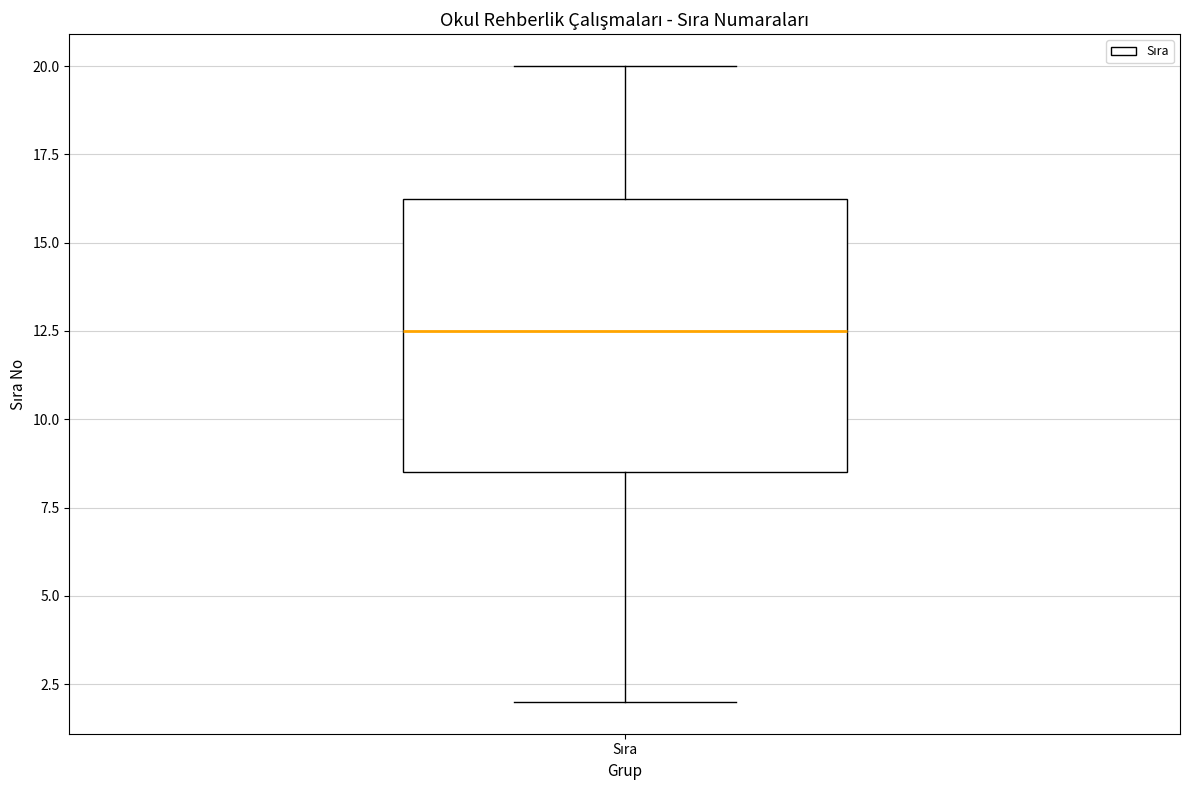

Transcribe this box plot: give where the median line is, the range the box spans, and where the two whiskers end, as read against the y-axis. The values are not printed on the chart, so give them approximately, as read against the axis.

median 12.5, box 8.5 to 16.5, whiskers 2.0 to 20.0